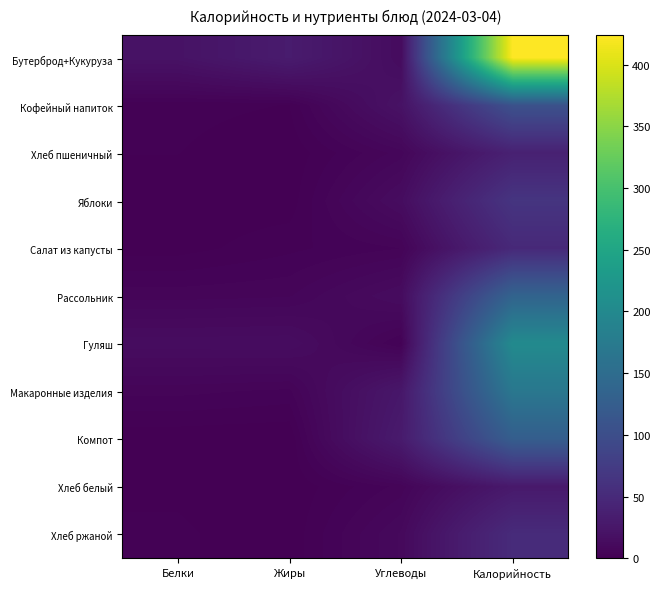

How many distinct data groups are displayed?

11